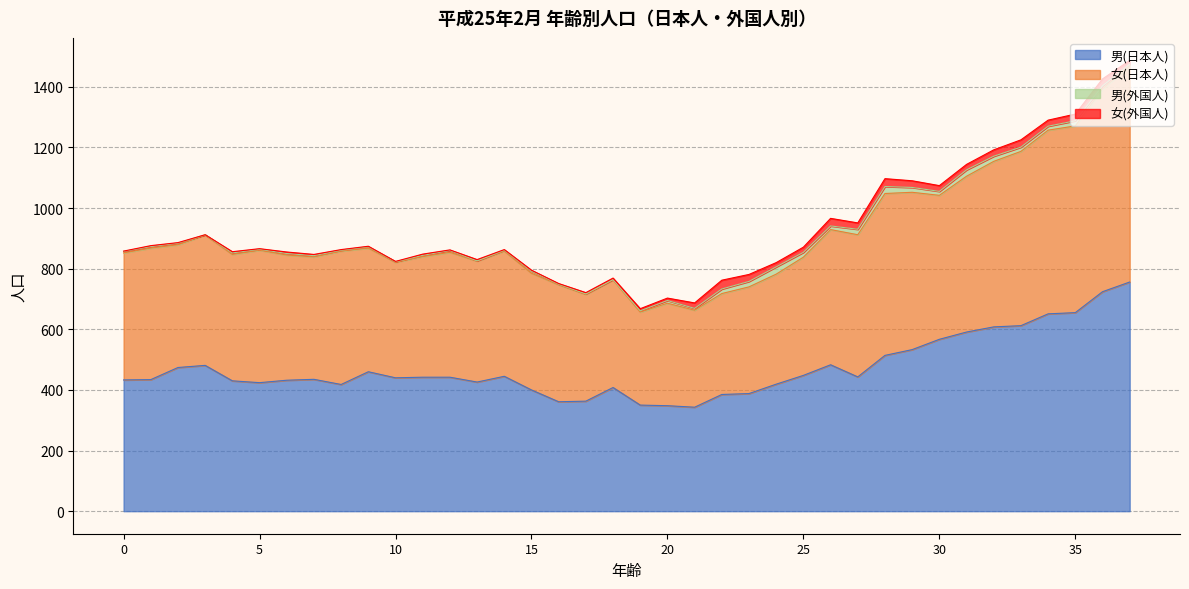

The 男(日本人) series shows 343 at 21. True or false?

True